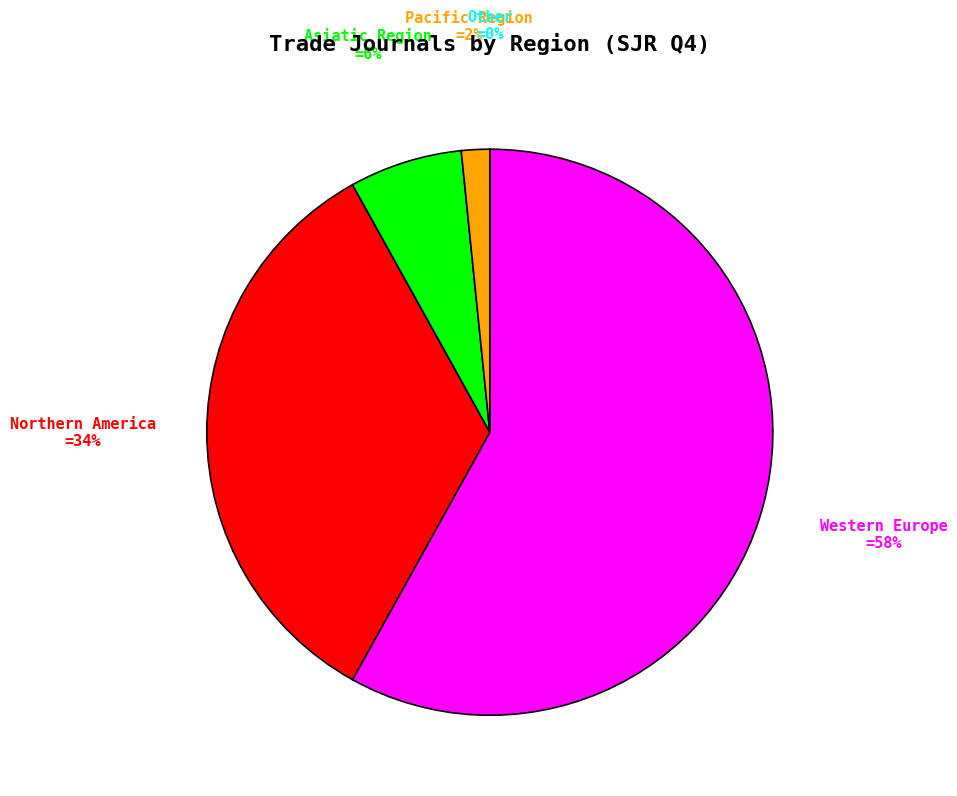

How much of the chart is everything except Q4 (Other)?

99.8%